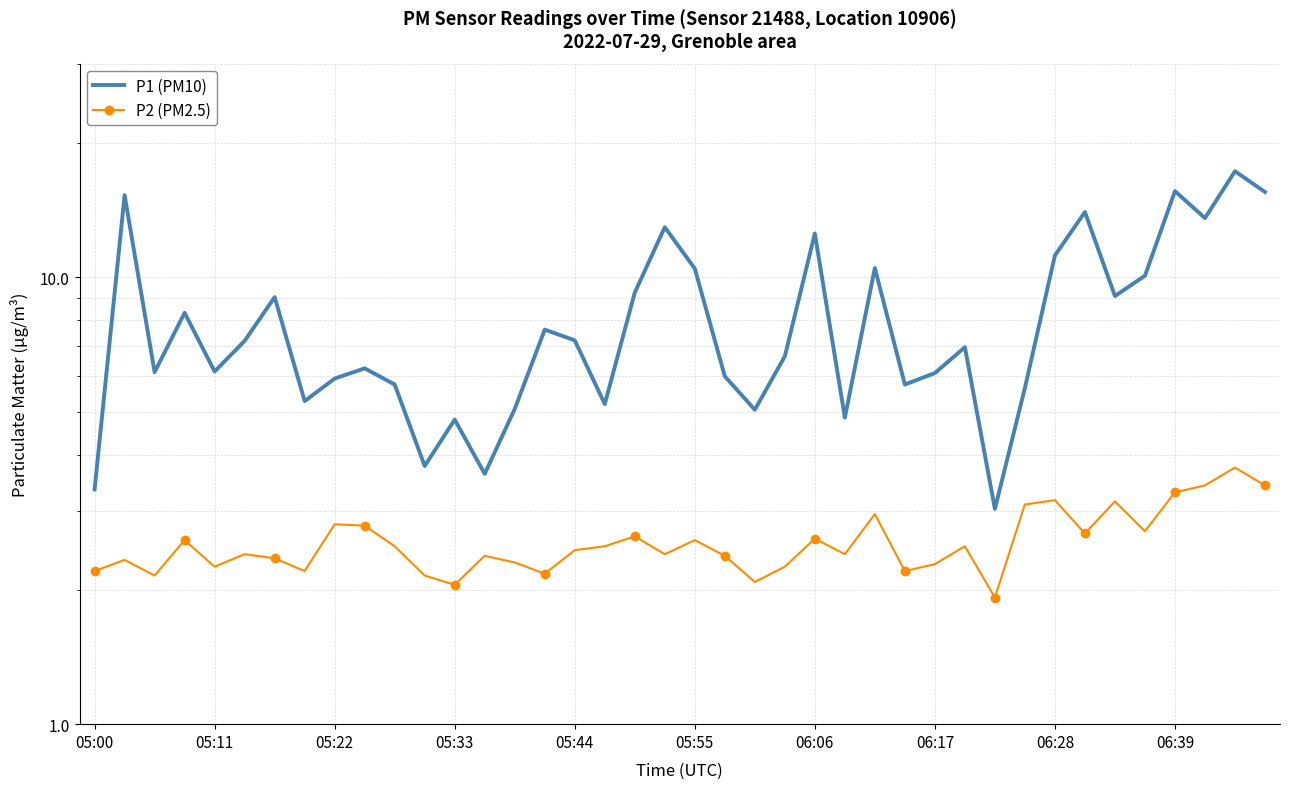

Which series changed the most between 11 and 39?

P1 (PM10)